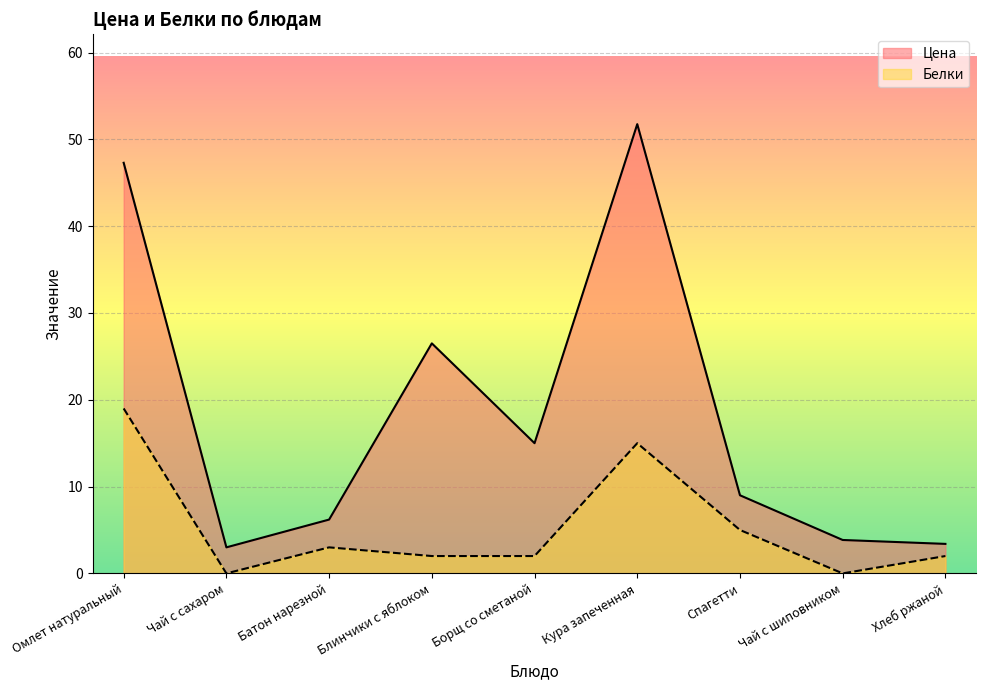

At which category does the chart reach its minimum across all series?

Чай с сахаром